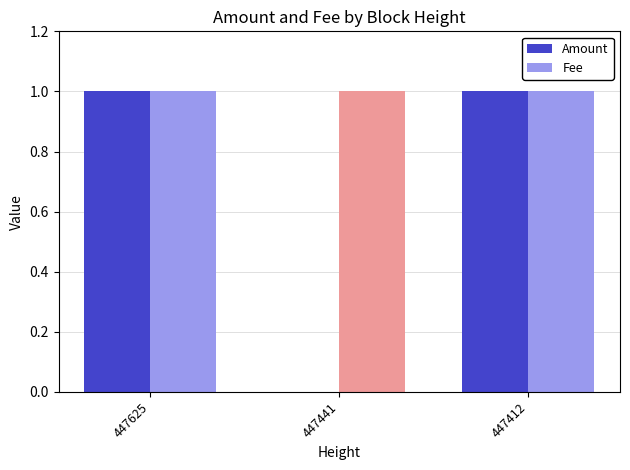

What is the sum of all Fee values?

3